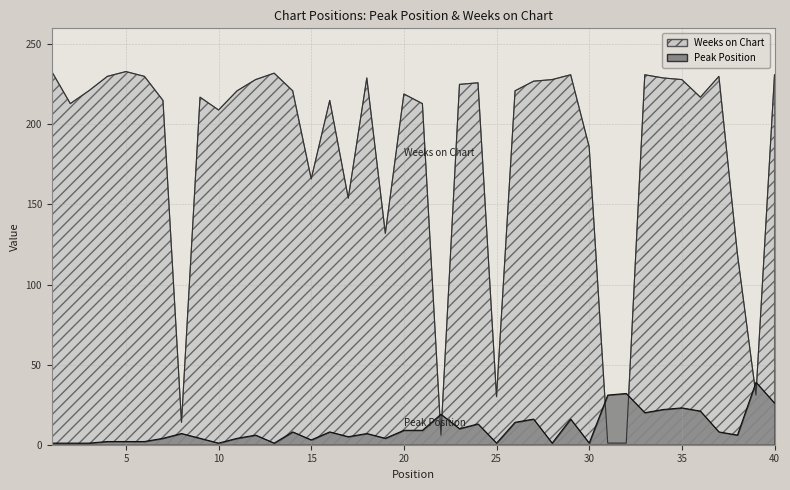

What is the highest value of the Peak Position series?

39